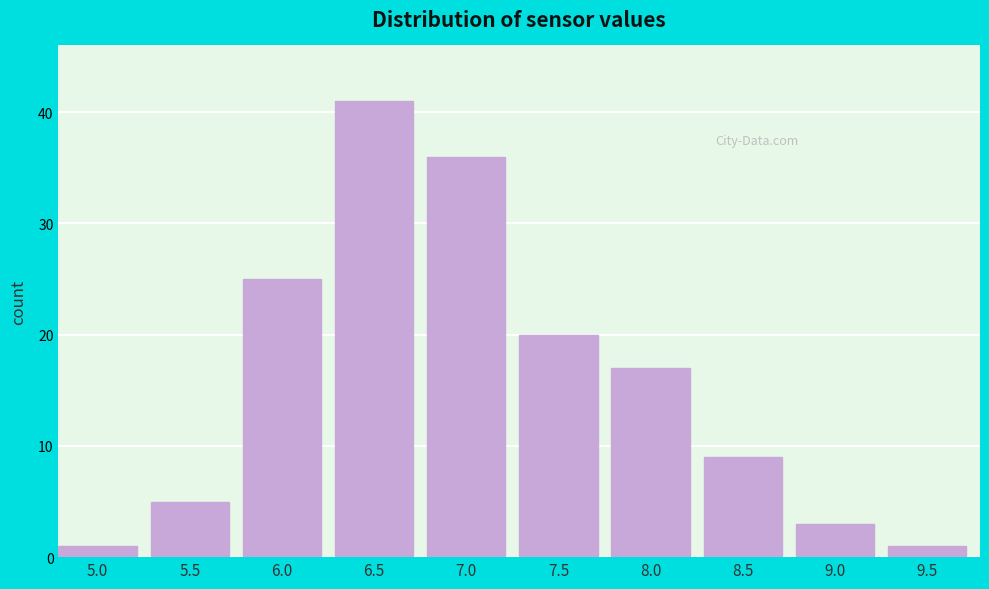

Reading left to right, what are all the values shown in this chart?

1	5	25	41	36	20	17	9	3	1